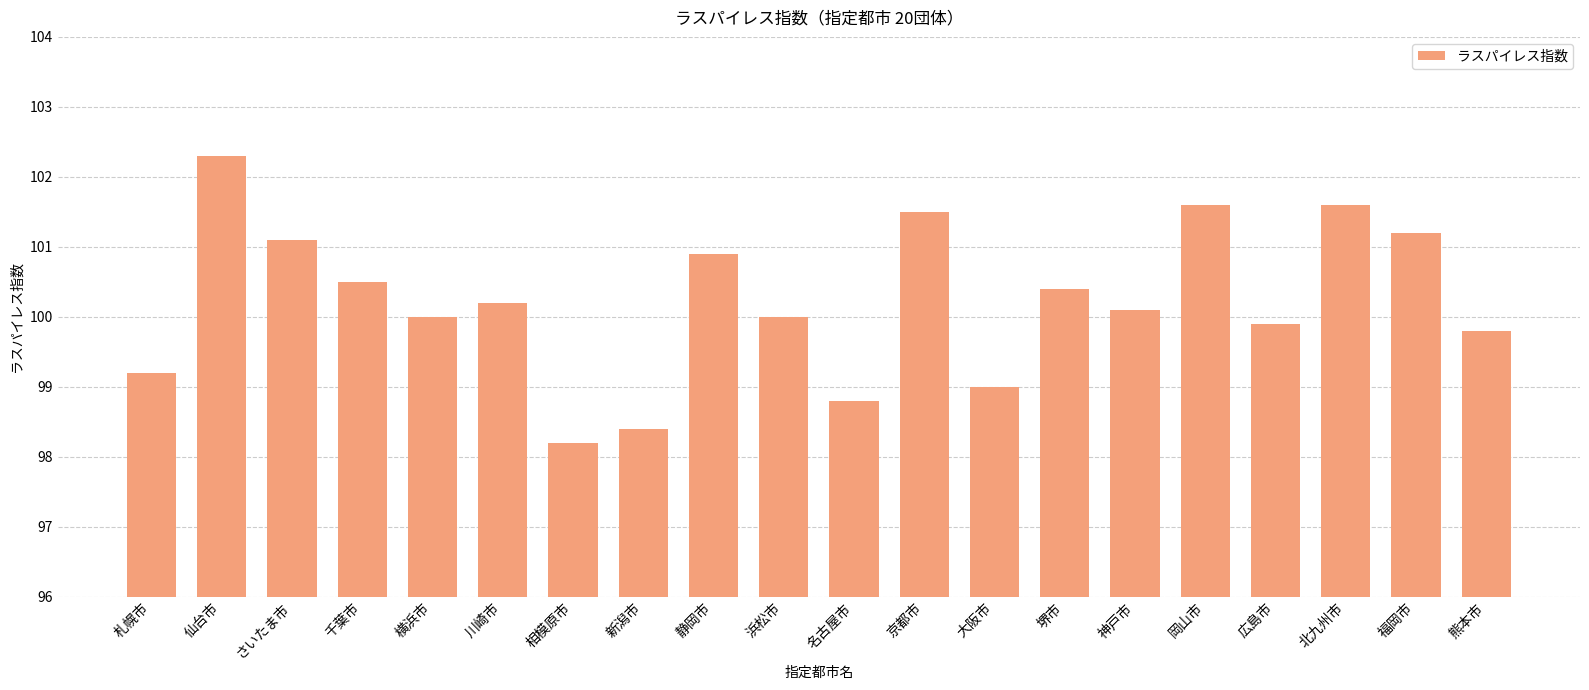

Read the value at 堺市.

100.4